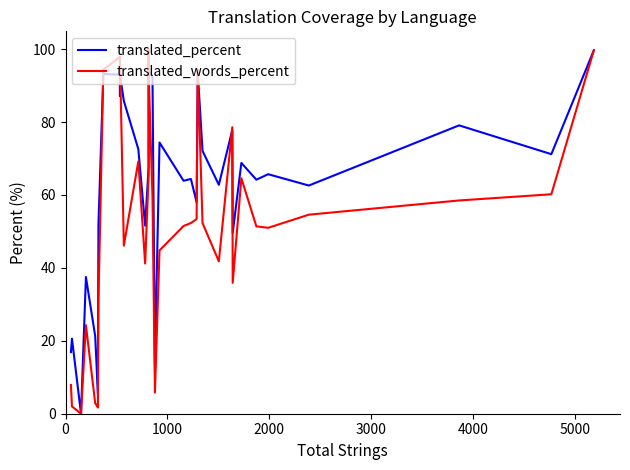

What are all the series names shown in the legend?

translated_percent, translated_words_percent